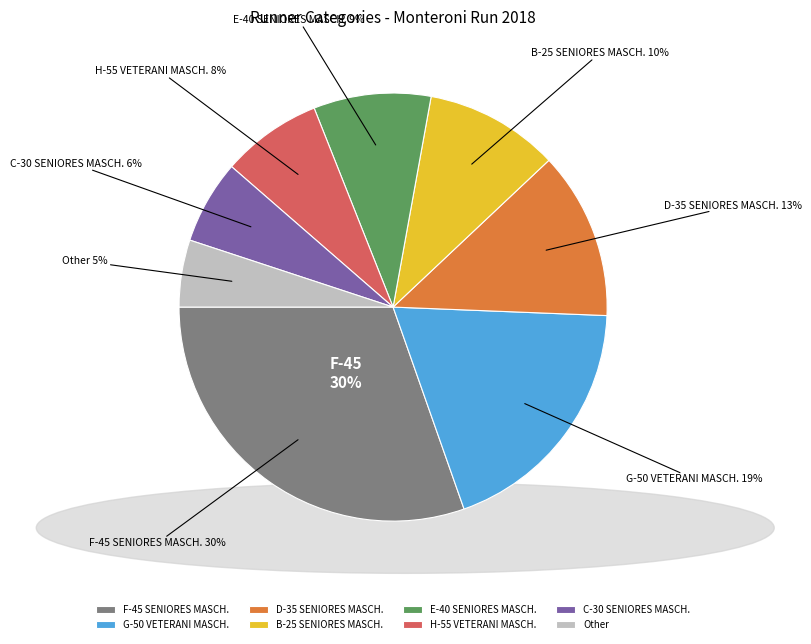

What percentage is the G-50 VETERANI MASCH. slice, to the nearest percent?

19%